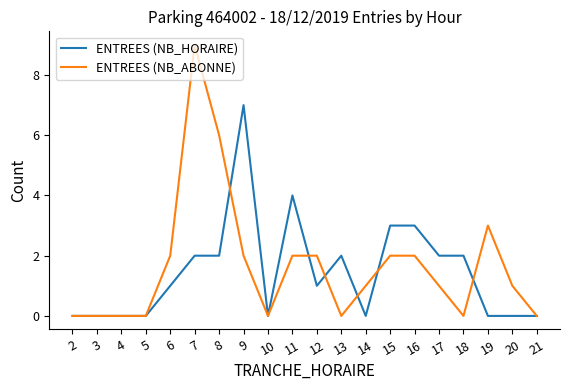

The value of ENTREES (NB_ABONNE) at 16 is 1. True or false?

False